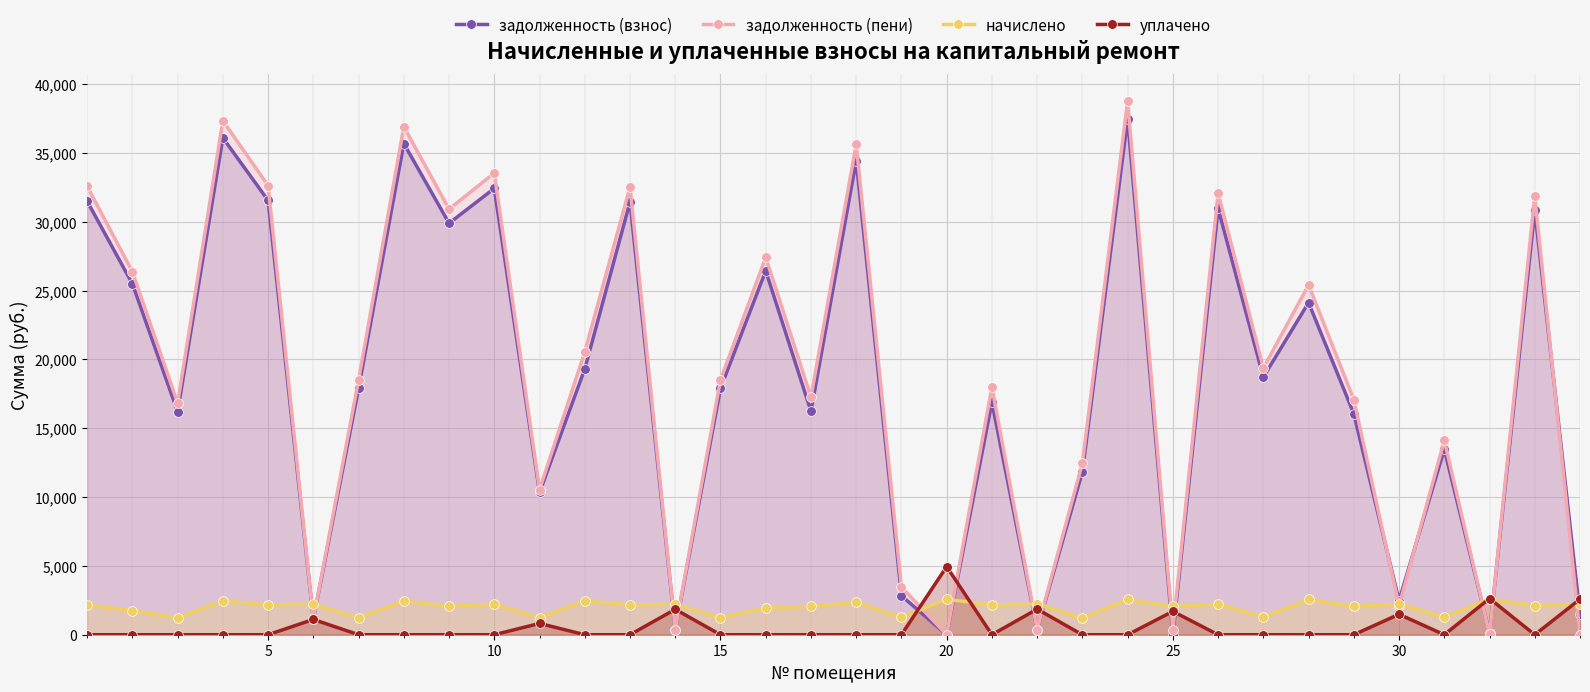

Which series has the largest range (max minus min)?

задолженность (пени)